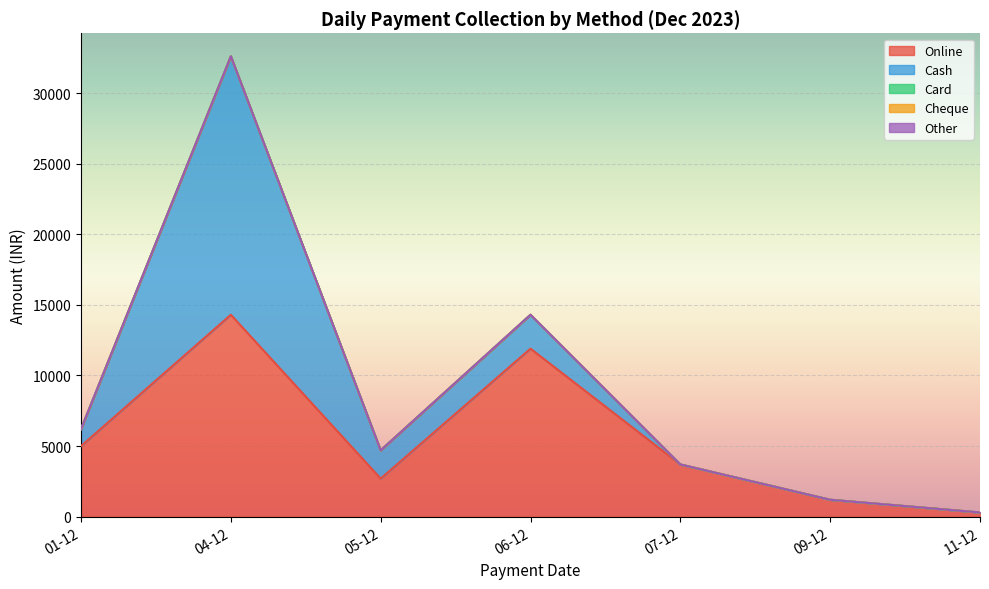

At which label does Online reach its minimum?

11-12